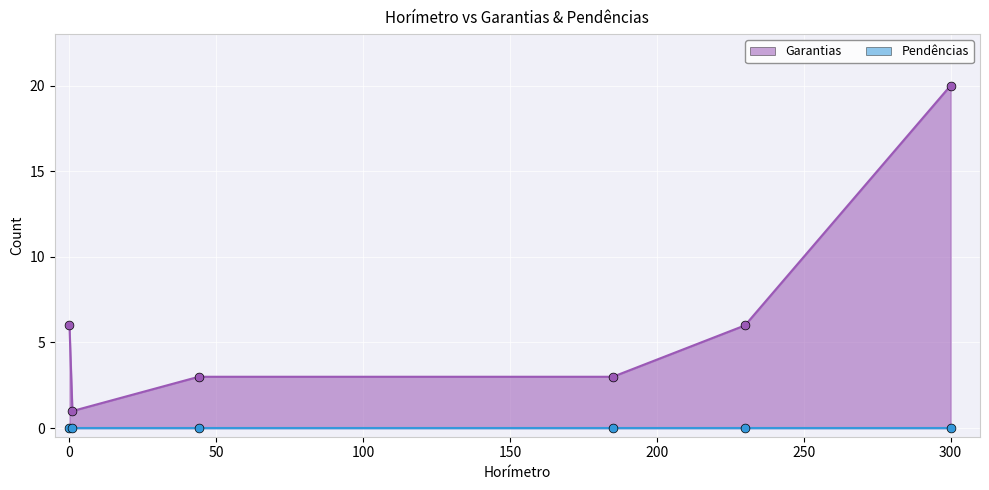

Which series has the widest spread of Y values?

Garantias